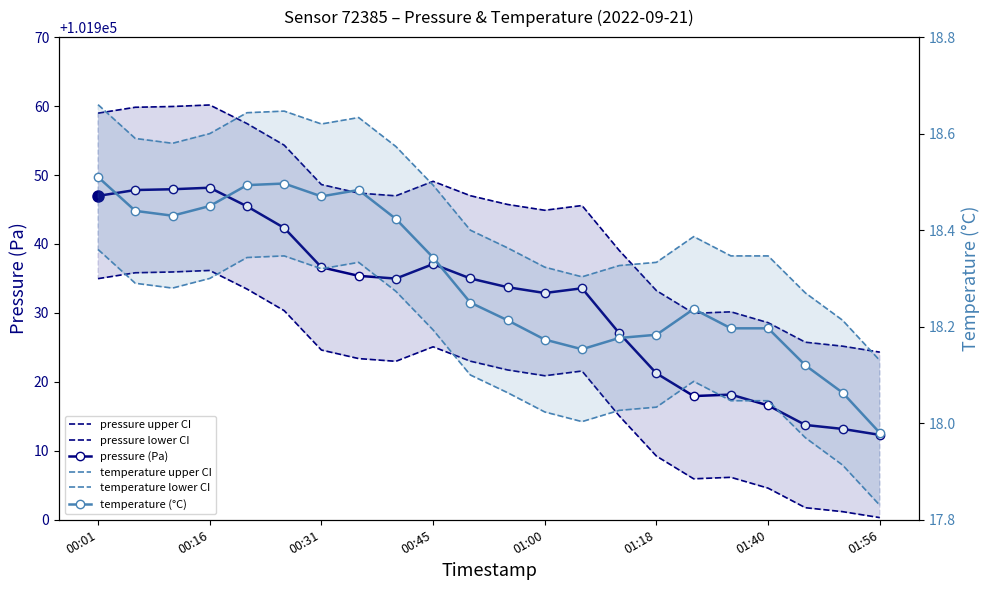

The temperature upper CI series shows 25.3 at 00:16. True or false?

False